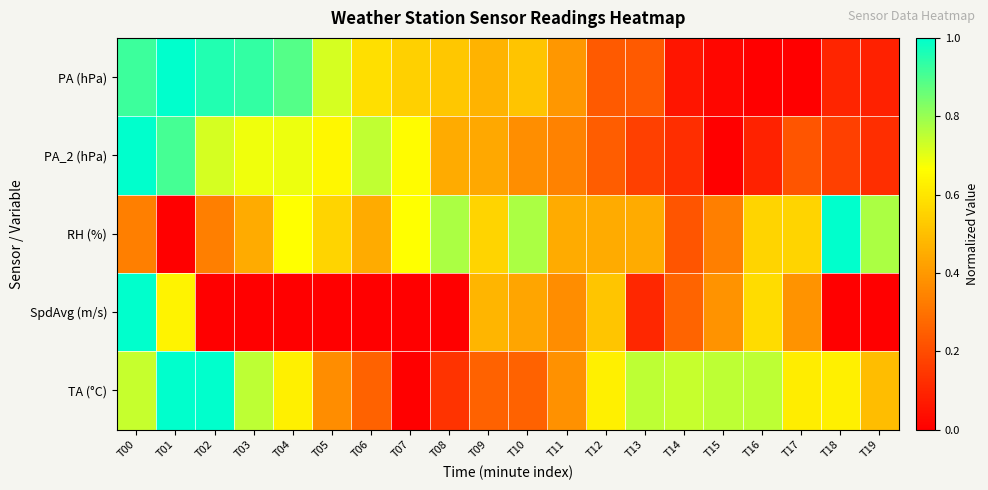

Reading left to right, transcribe all the data shown in this chart.

PA (hPa): T00=0.9	T01=1.0	T02=1.0	T03=0.9	T04=0.9	T05=0.7	T06=0.6	T07=0.5	T08=0.5	T09=0.5	T10=0.5	T11=0.4	T12=0.2	T13=0.2	T14=0.1	T15=0.0	T16=0.0	T17=0.0	T18=0.1	T19=0.1
PA_2 (hPa): T00=1.0	T01=0.9	T02=0.7	T03=0.7	T04=0.7	T05=0.6	T06=0.7	T07=0.7	T08=0.4	T09=0.4	T10=0.4	T11=0.3	T12=0.2	T13=0.2	T14=0.1	T15=0.0	T16=0.1	T17=0.2	T18=0.2	T19=0.1
RH (%): T00=0.3	T01=0.0	T02=0.3	T03=0.4	T04=0.7	T05=0.6	T06=0.4	T07=0.7	T08=0.8	T09=0.6	T10=0.8	T11=0.4	T12=0.4	T13=0.4	T14=0.2	T15=0.3	T16=0.6	T17=0.6	T18=1.0	T19=0.8
SpdAvg (m/s): T00=1.0	T01=0.6	T02=0.0	T03=0.0	T04=0.0	T05=0.0	T06=0.0	T07=0.0	T08=0.0	T09=0.5	T10=0.4	T11=0.4	T12=0.5	T13=0.1	T14=0.3	T15=0.4	T16=0.6	T17=0.4	T18=0.0	T19=0.0
TA (°C): T00=0.7	T01=1.0	T02=1.0	T03=0.8	T04=0.6	T05=0.4	T06=0.3	T07=0.0	T08=0.1	T09=0.3	T10=0.3	T11=0.4	T12=0.6	T13=0.8	T14=0.7	T15=0.8	T16=0.8	T17=0.6	T18=0.6	T19=0.5